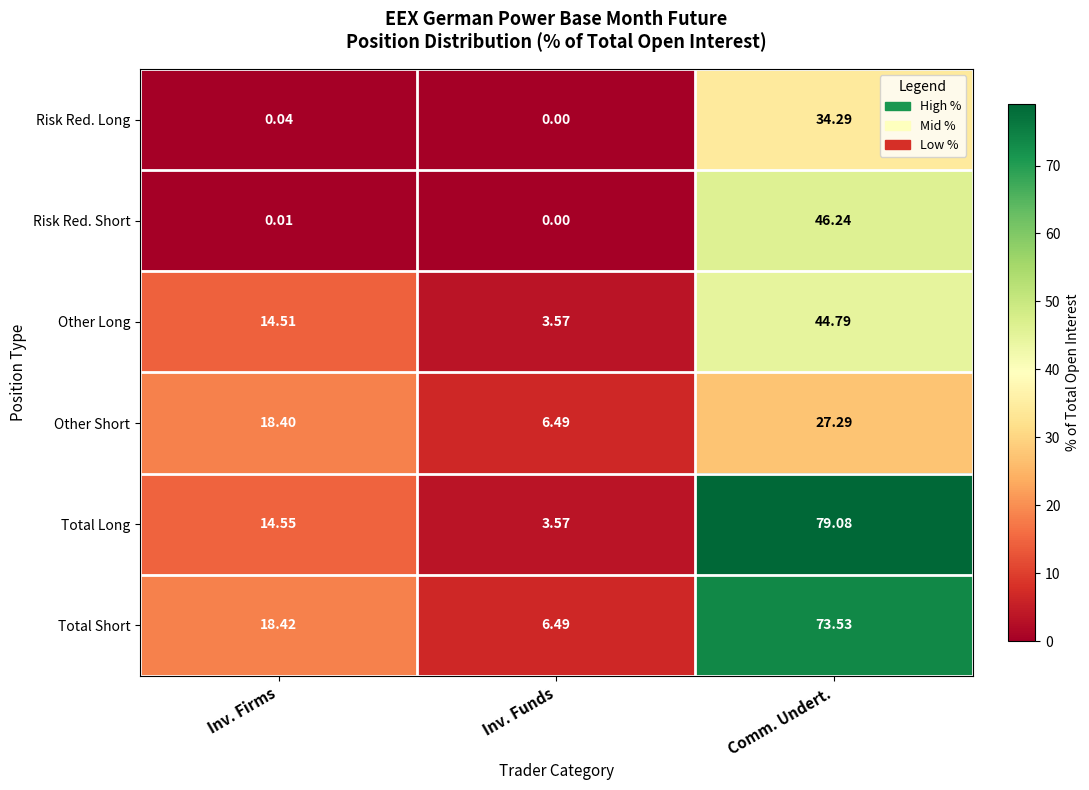

Which label corresponds to the largest value in the chart?

Comm. Undert.